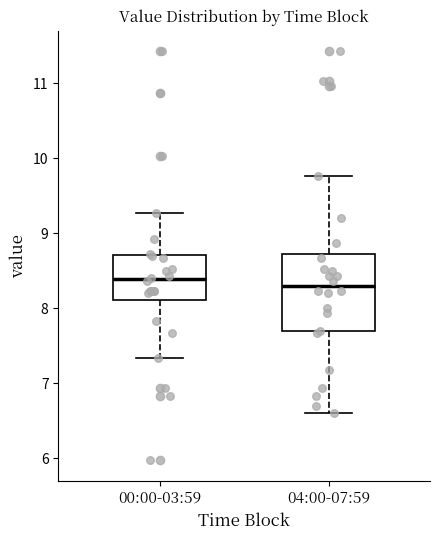

Which box is the tallest, from its lower edge to its upper edge?

04:00-07:59